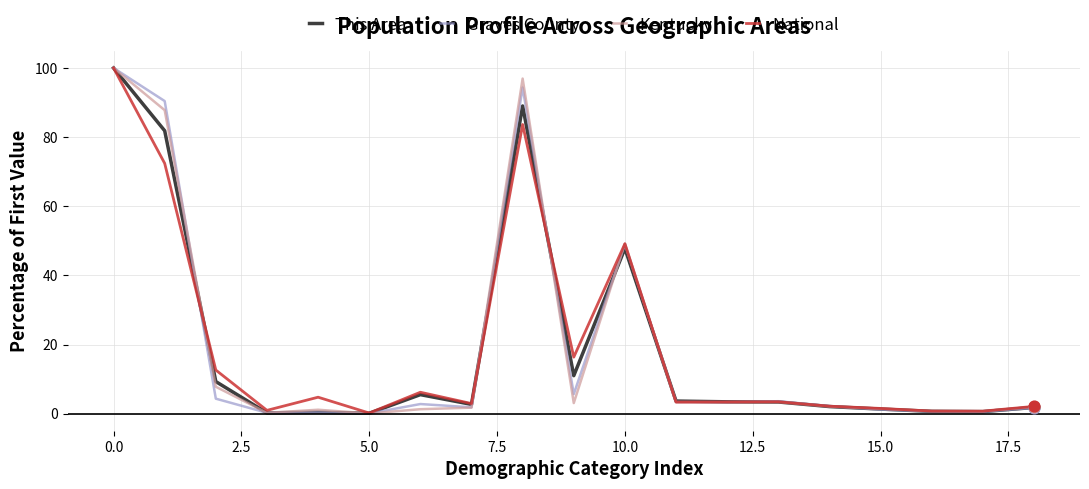

What is the maximum value for Graves County?

100.0